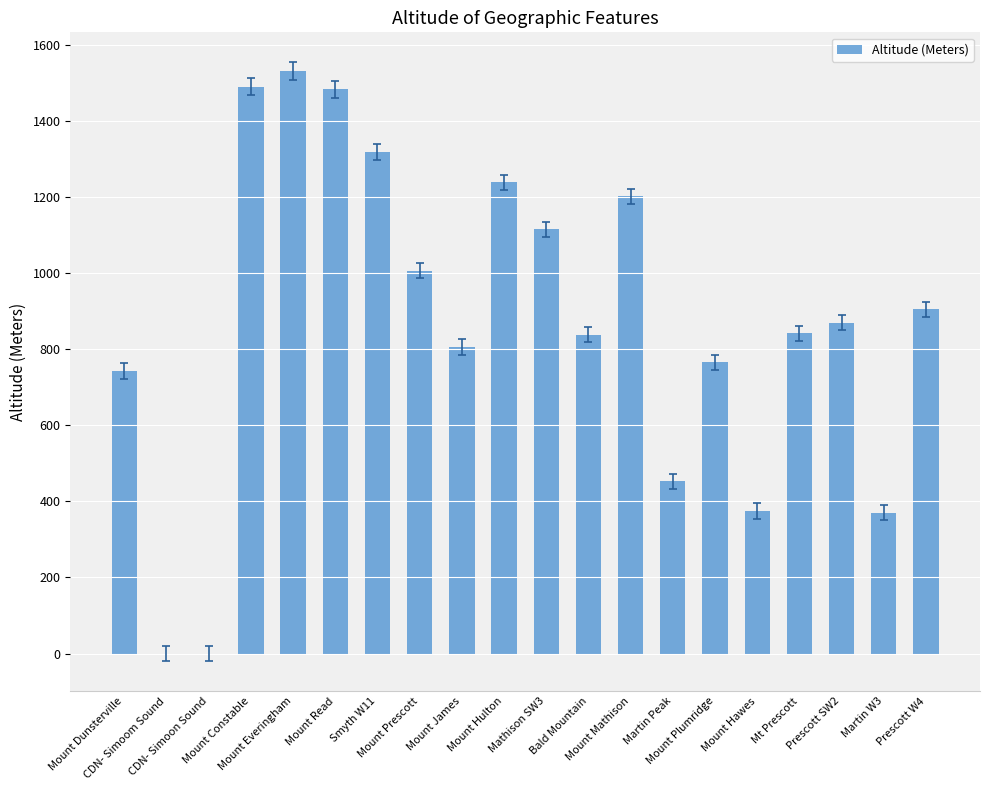

The value at Martin W3 is 646. True or false?

False